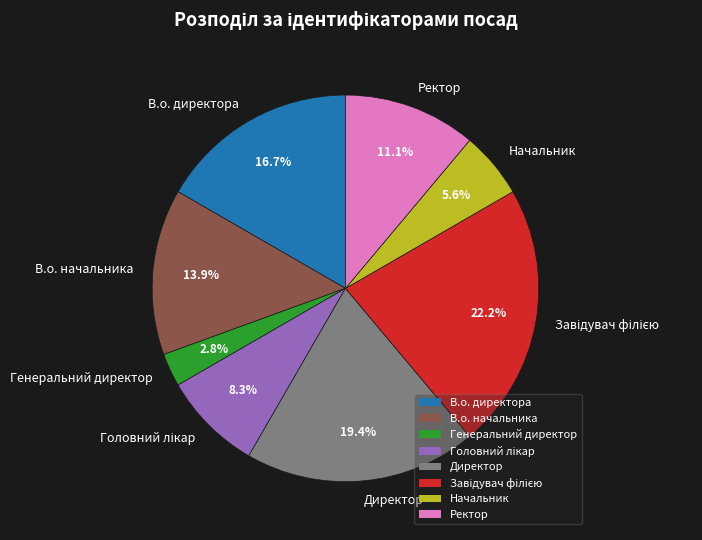

Does Начальник account for over 50% of the chart?

No